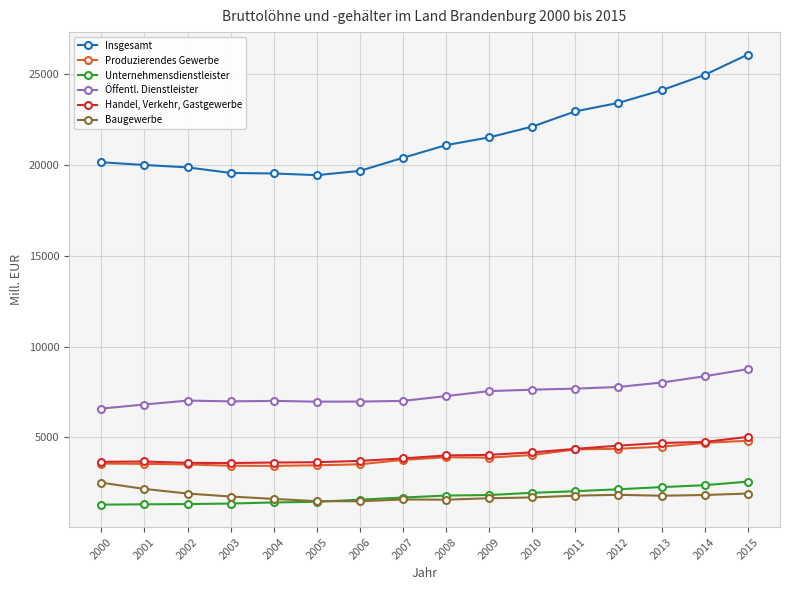

What is the spread (max minus min) of values at 2007?

18831.0